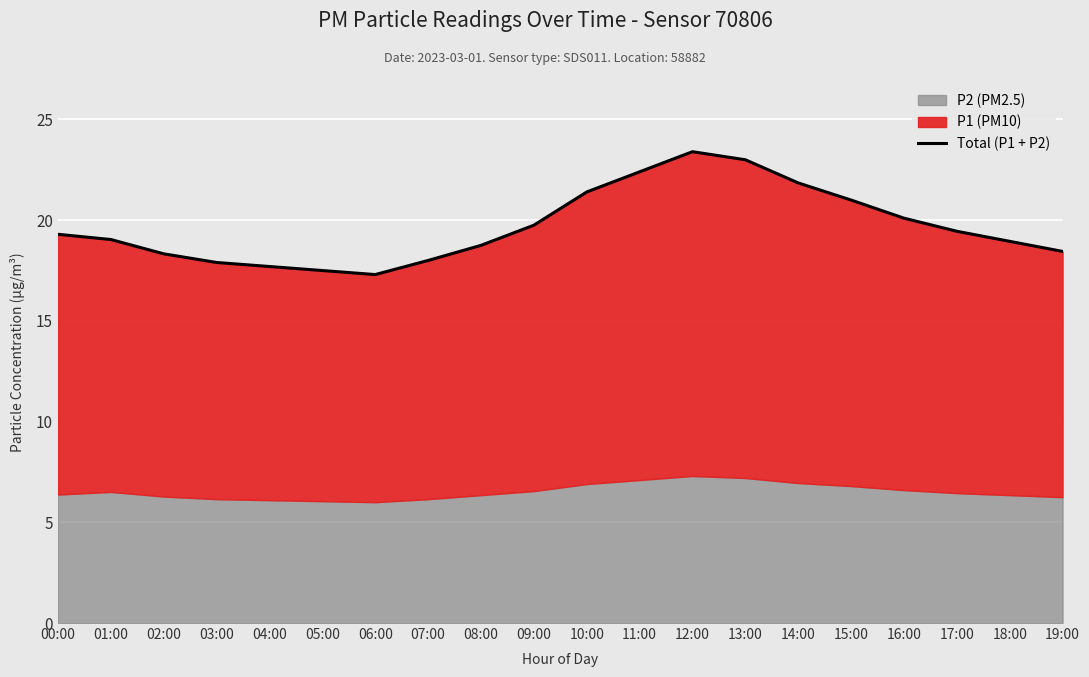

Count the number of categories in the chart.

20